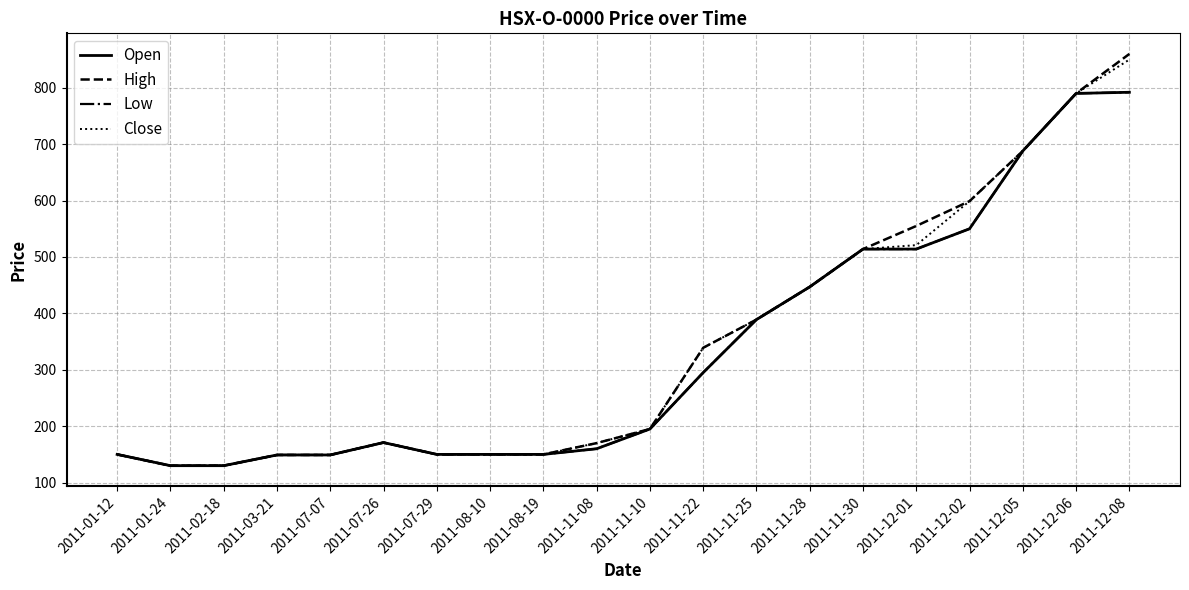

Where is the first local maximum for Close?

2011-07-26